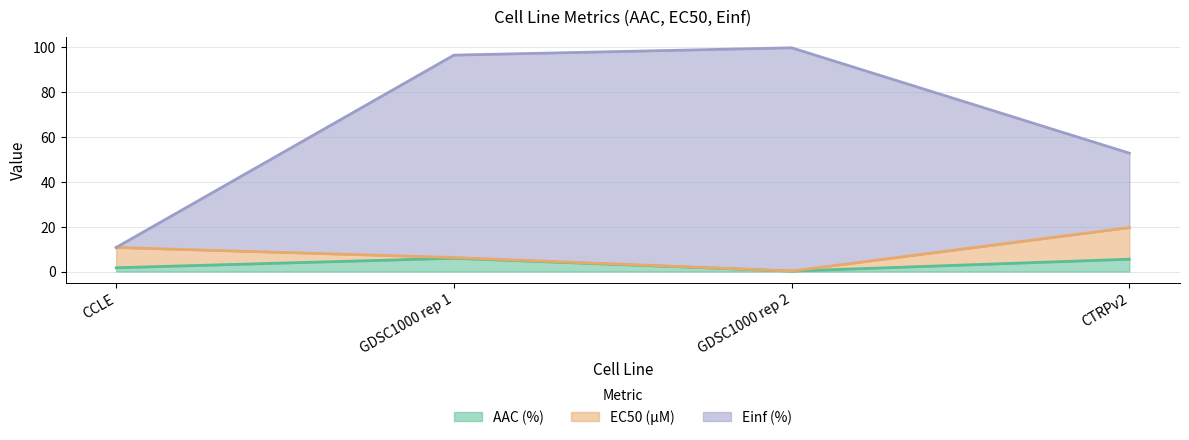

Is it true that Einf (%) equals 162.5 at GDSC1000 rep 1?

False